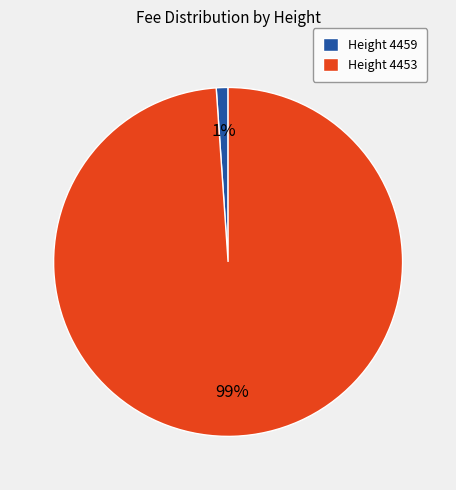

To the nearest percent, what is the difference between the largest and smallest slice percentages?

98%